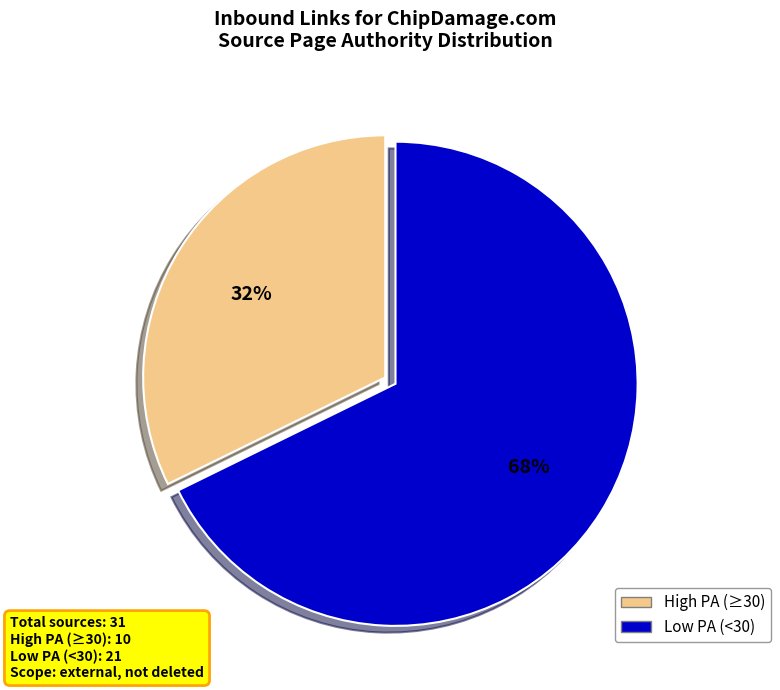

How many slices are in this pie chart?

2